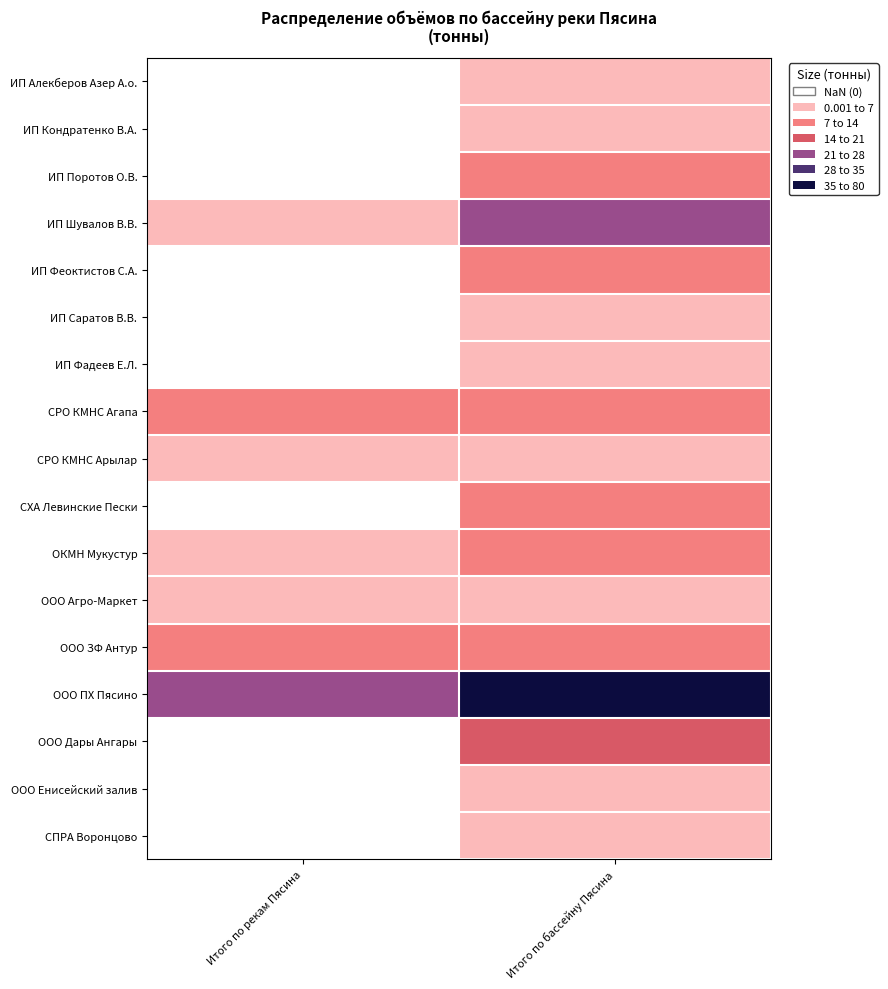

Which series has the widest spread of values?

ООО ПХ Пясино